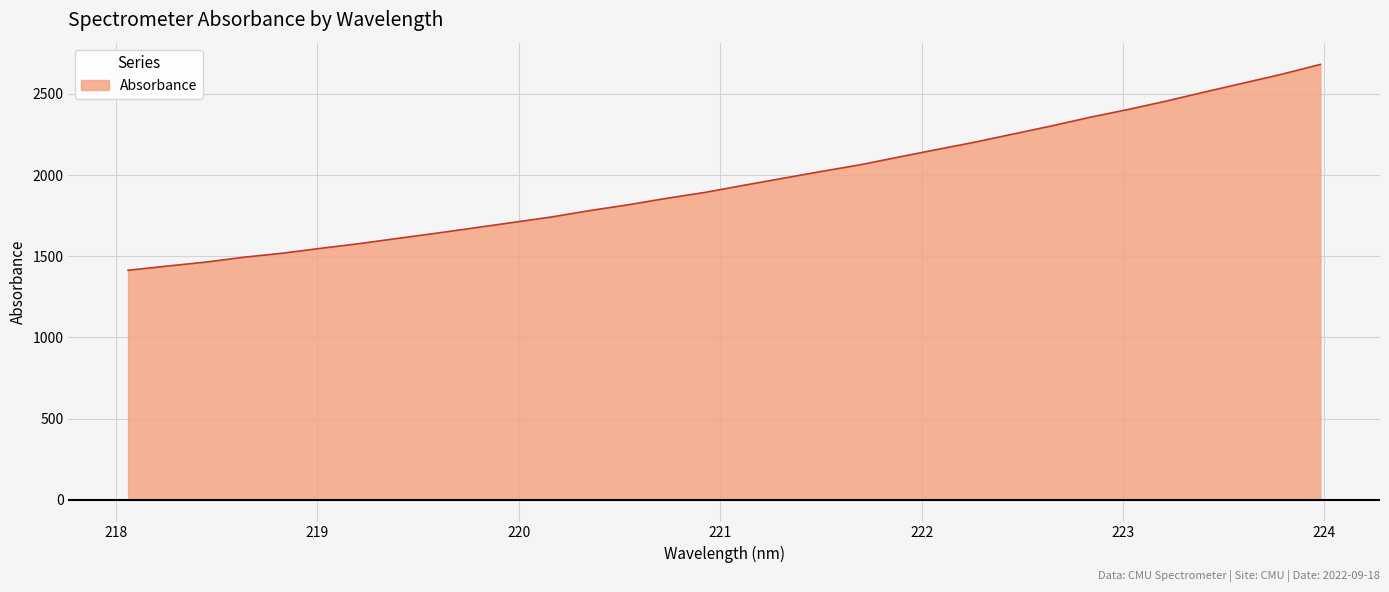

Reading left to right, list all the values displayed in this chart.

1413.6	1439.0	1463.4	1493.6	1518.4	1548.6	1577.5	1609.8	1641.7	1674.8	1708.3	1741.9	1781.3	1817.2	1857.1	1893.6	1937.0	1979.4	2021.7	2062.1	2109.6	2156.2	2202.4	2252.4	2302.6	2355.7	2404.2	2456.4	2512.3	2566.7	2621.3	2681.7